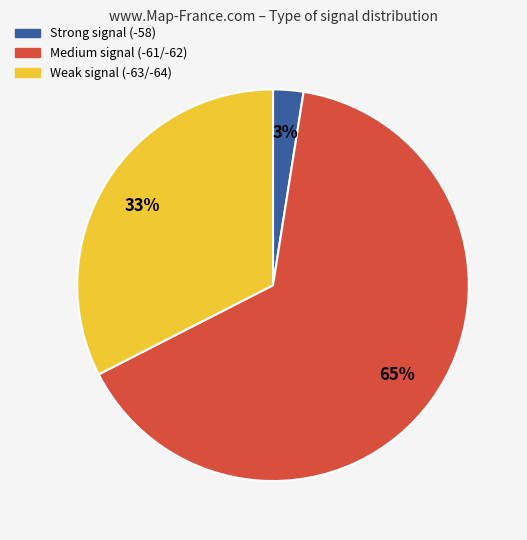

How many segments does this pie chart have?

3